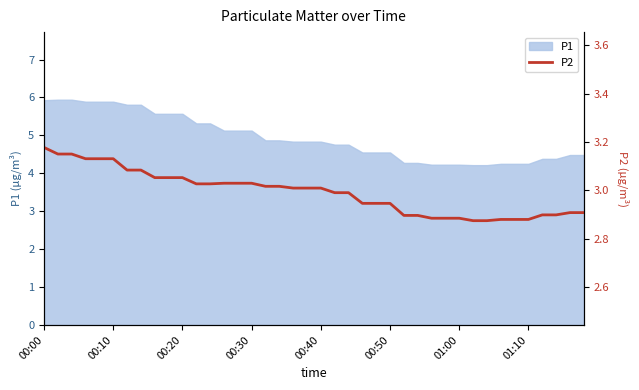

Does the chart display data point markers on the line(s)?

No